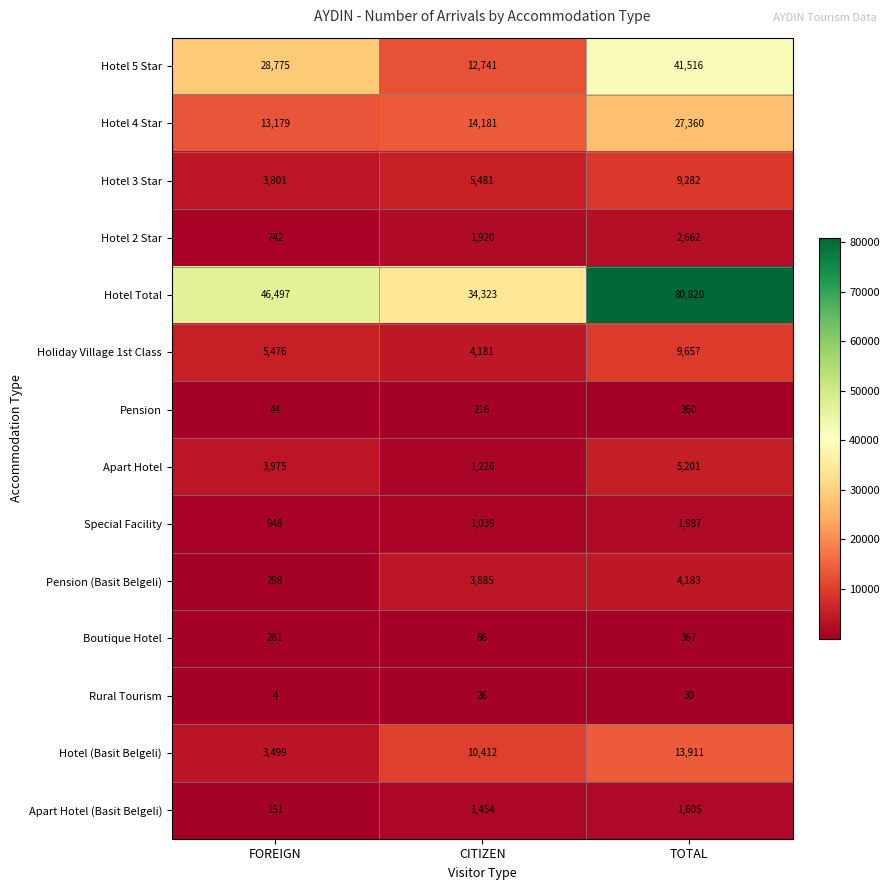

Which label corresponds to the smallest value in the chart?

FOREIGN